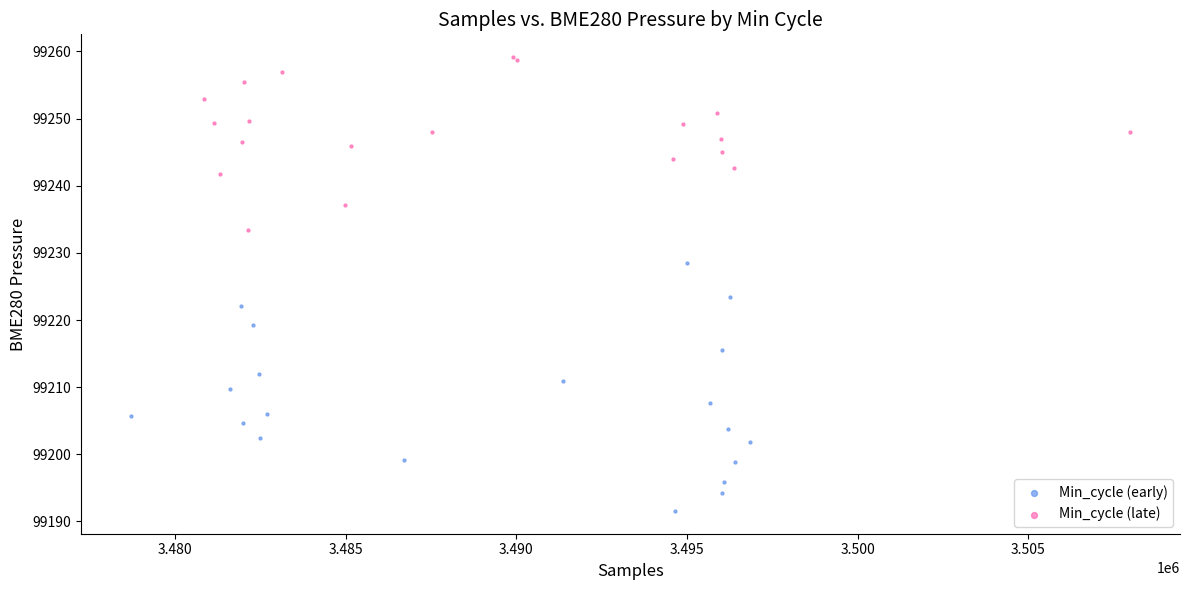

Which series contains the highest Y value?

Min_cycle (late)